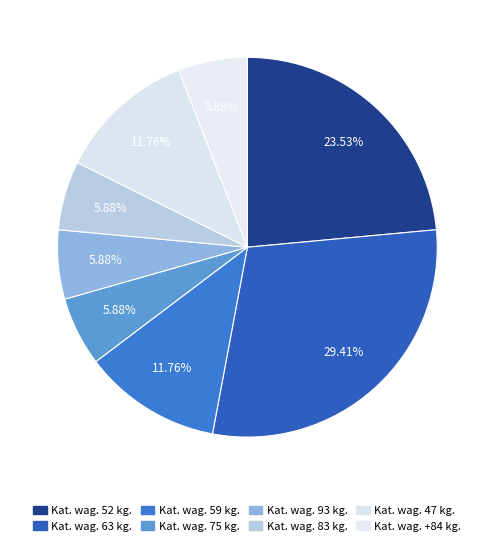

How many slices are in this pie chart?

8